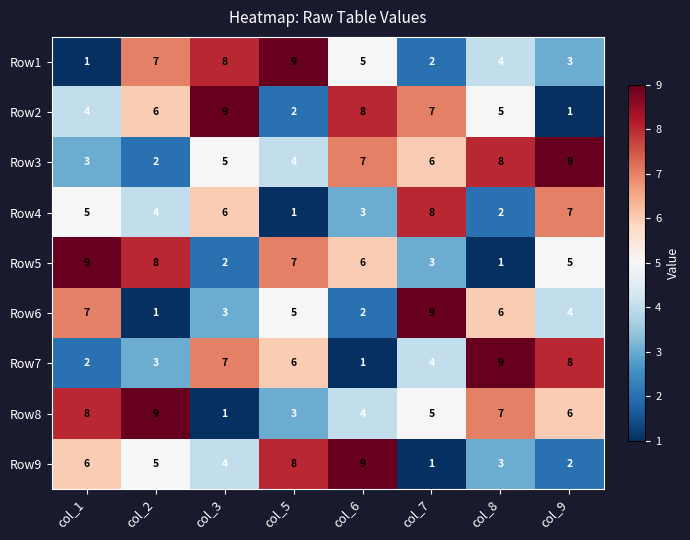

What is the difference between the maximum and minimum values in the Row3 series?

7